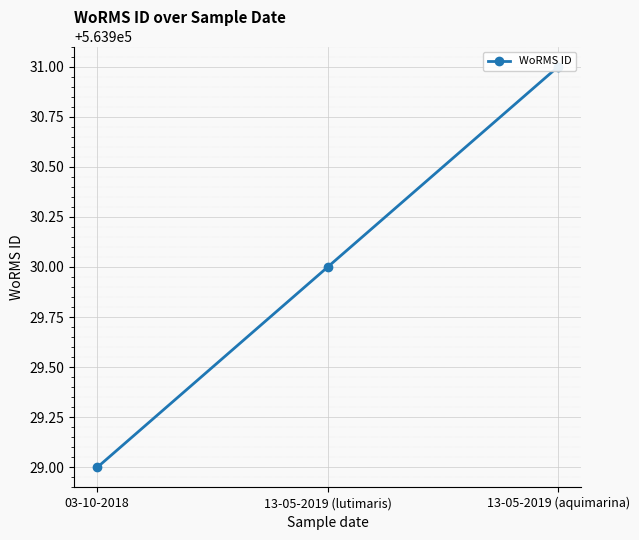

The chart shows a value of 860246 at 03-10-2018. True or false?

False